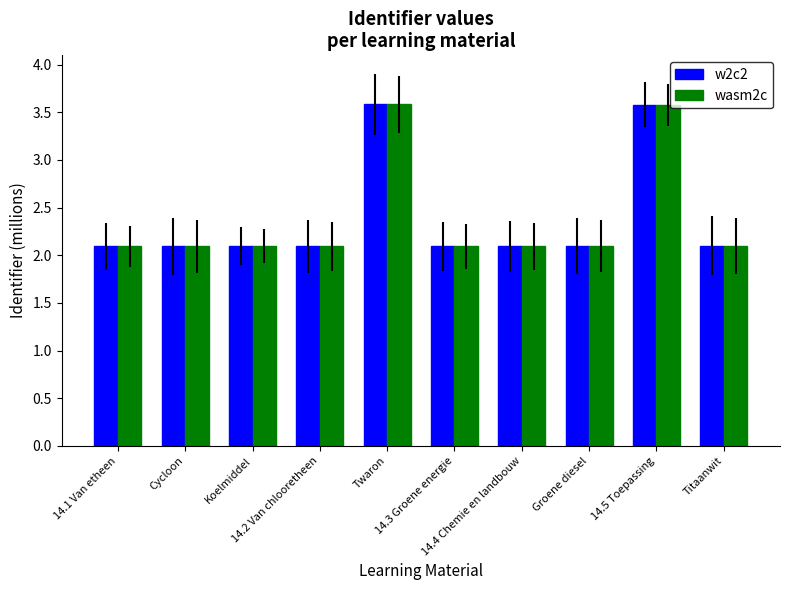

What is the smallest value displayed?

2.1